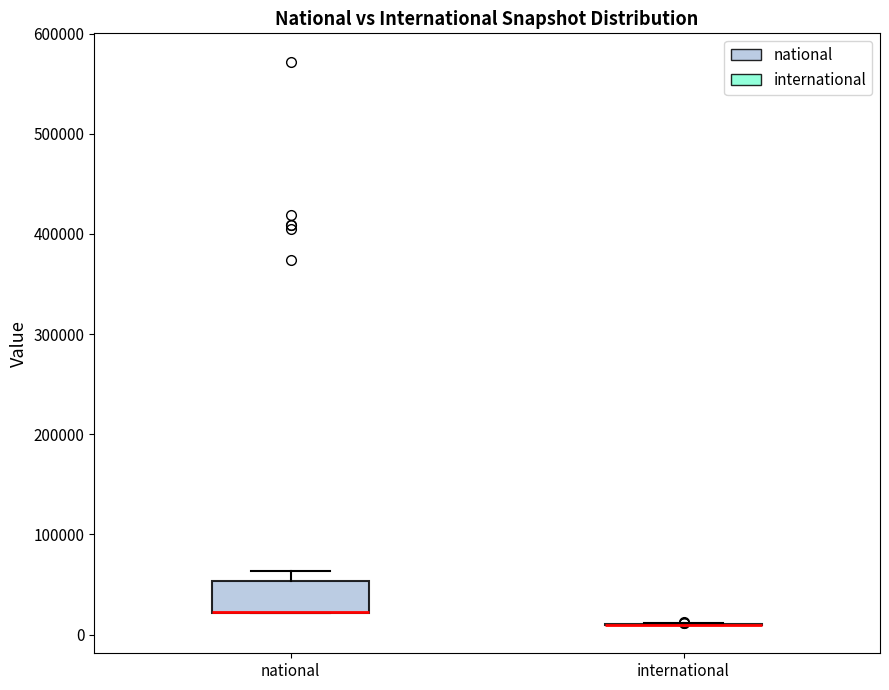

Reading left to right, transcribe this box plot: for each box, give where its median line is, the range the box spans, and where its two whiskers end, as read against the y-axis. The values are not printed on the chart, so give them approximately, as read against the axis.

national: median 20000 (drawn on the box's lower edge), box 20000 to 50000, whiskers 20000 to 60000
international: box collapsed to a line at 10000, whiskers 10000 to 10000